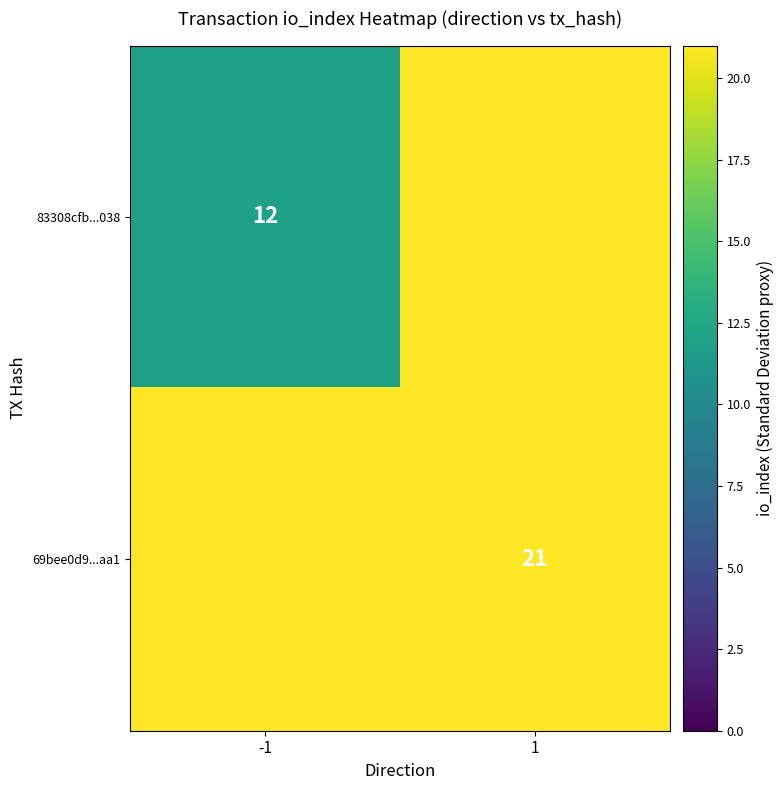

Is it true that 69bee0d9...aa1 equals 35 at 1?

False